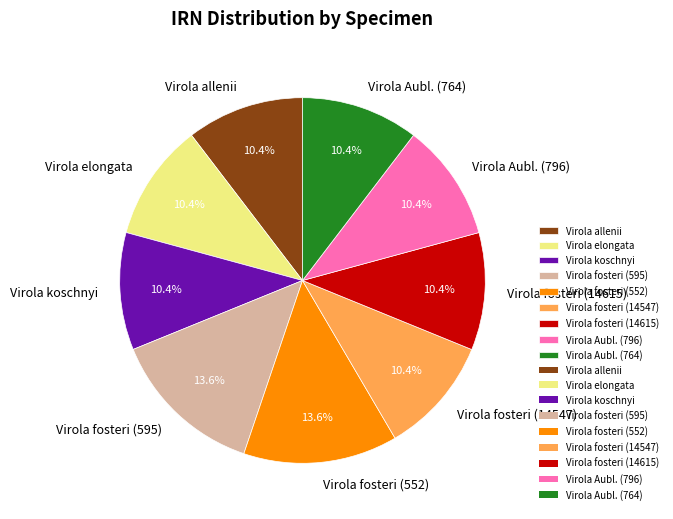

Is it true that Virola Aubl. (796) is 23% of the pie?

False